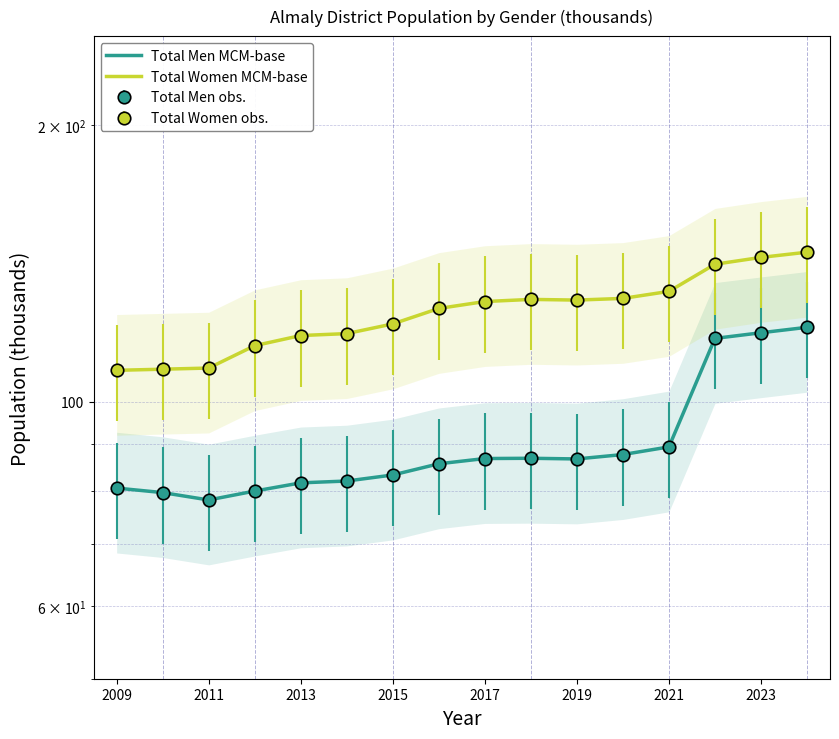

List the series in order of their overall mean, lowest first.

Total Men MCM-base, Total Women MCM-base